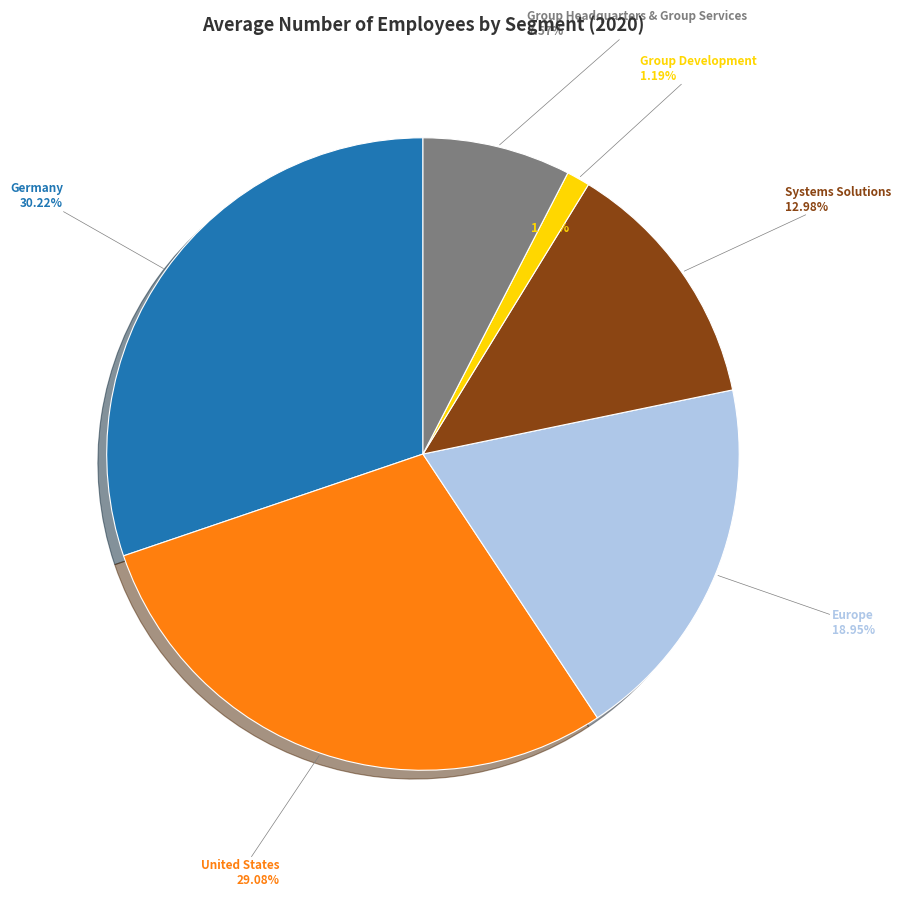

Which category has the biggest portion of the pie?

Germany